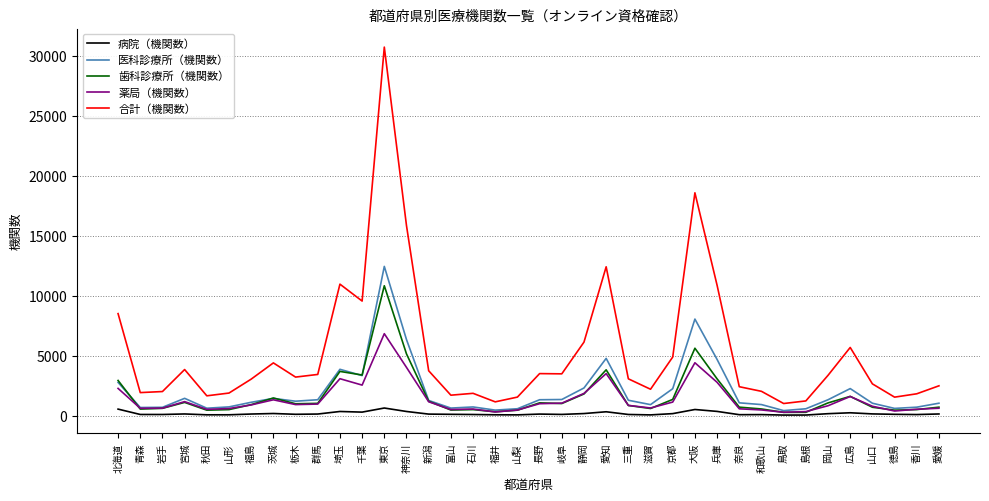

What is the sum of all 薬局（機関数） values?

52890